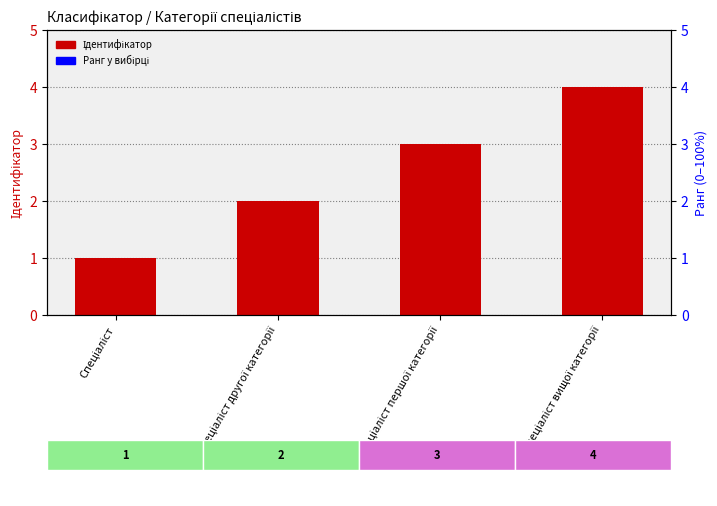

Is the value of Ранг у вибірці at Спеціаліст greater than the value of Ідентифікатор at Спеціаліст першої категорії?

Yes